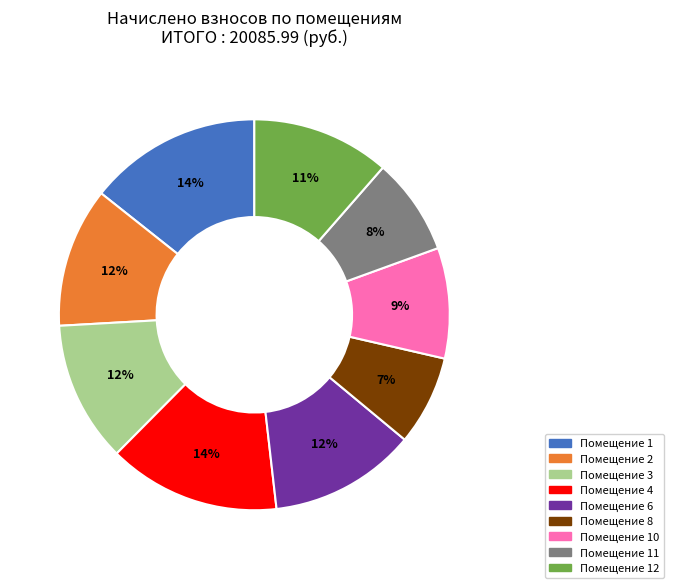

Is there any slice that represents more than half of the pie?

No